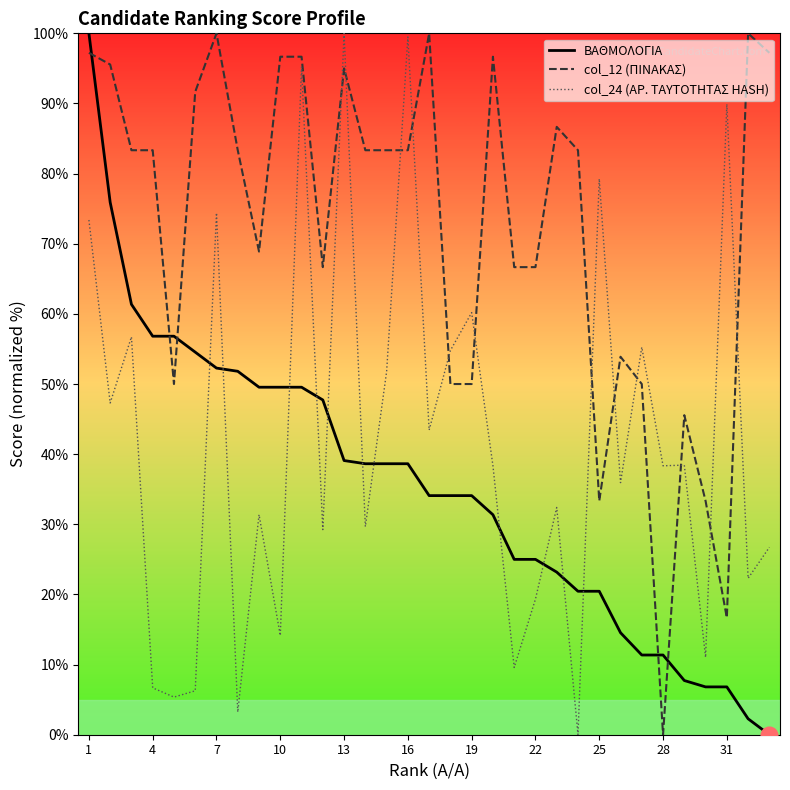

What are all the series names shown in the legend?

ΒΑΘΜΟΛΟΓΙΑ, col_12 (ΠΙΝΑΚΑΣ), col_24 (ΑΡ. ΤΑΥΤΟΤΗΤΑΣ HASH)